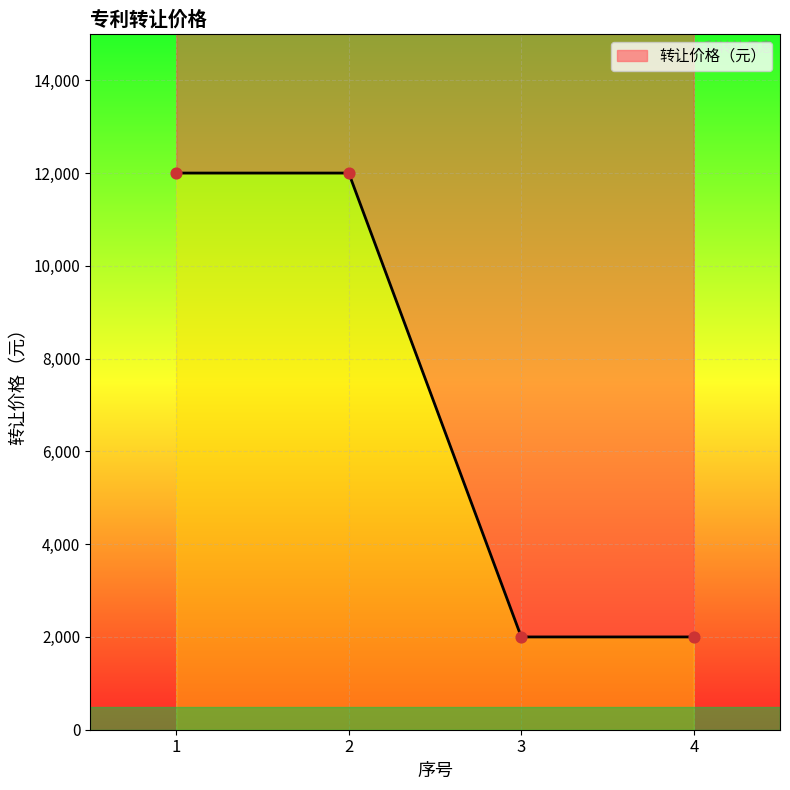

Which has a higher value, 1 or 3?

1